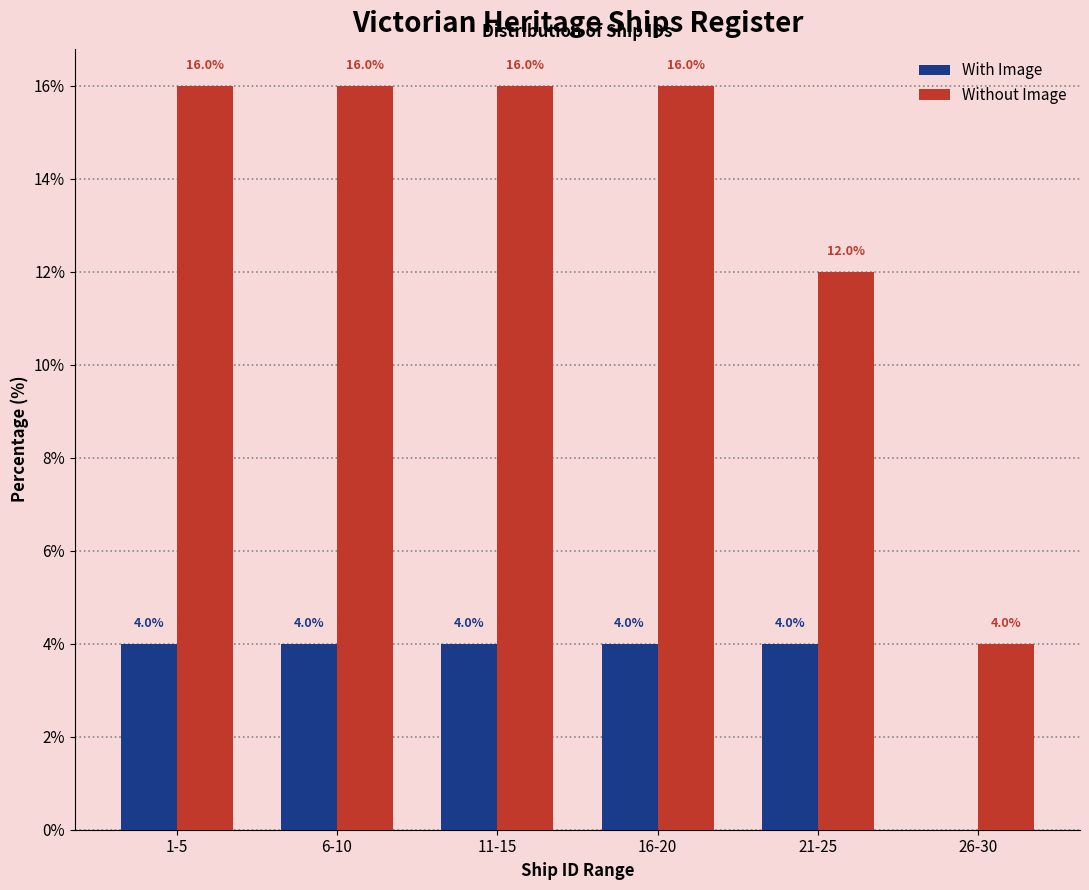

Reading right to left, list all the values displayed in this chart.

With Image: 26-30=0	21-25=4	16-20=4	11-15=4	6-10=4	1-5=4
Without Image: 26-30=4	21-25=12	16-20=16	11-15=16	6-10=16	1-5=16